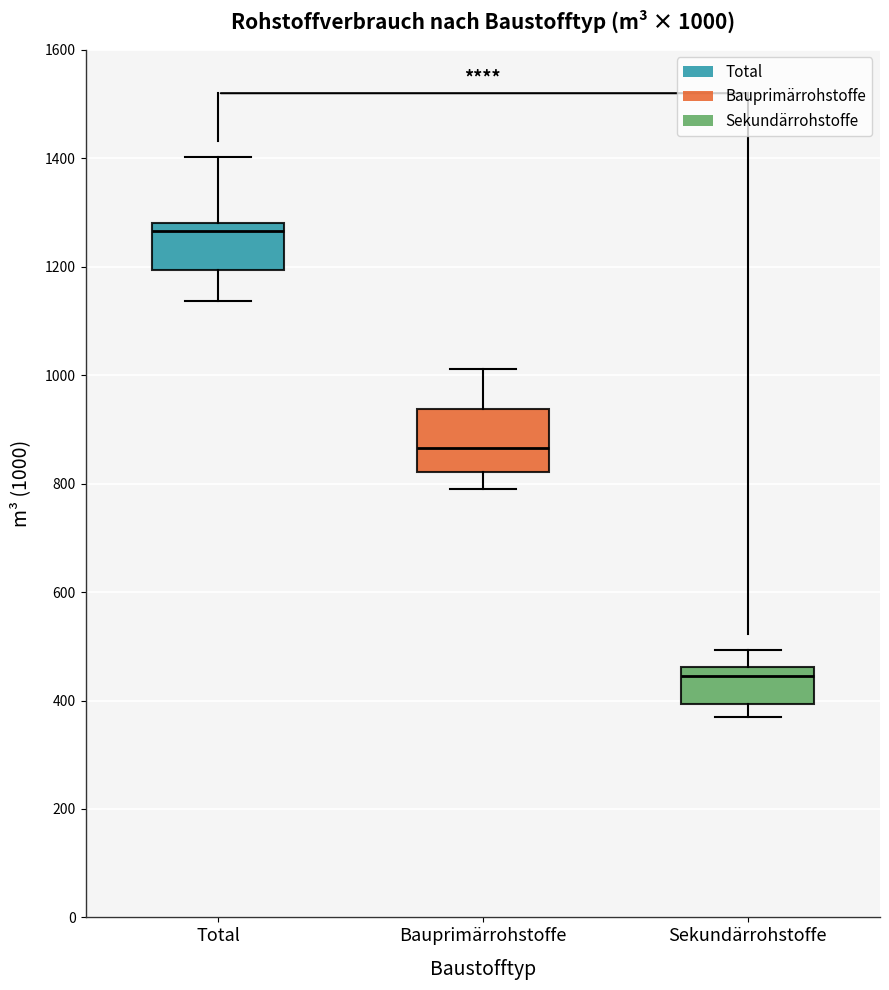

Which box is the tallest, from its lower edge to its upper edge?

Bauprimärrohstoffe